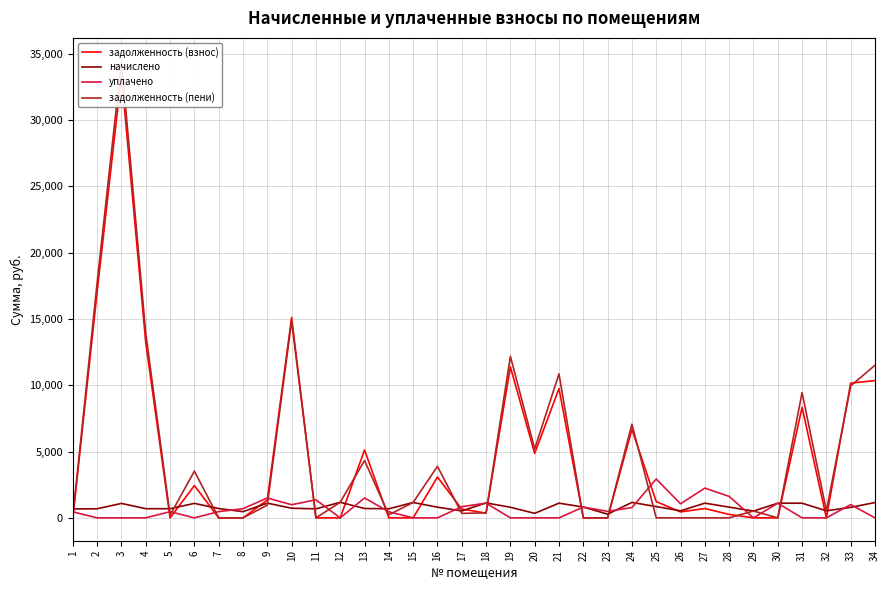

The начислено series shows 1108.6 at 27. True or false?

True